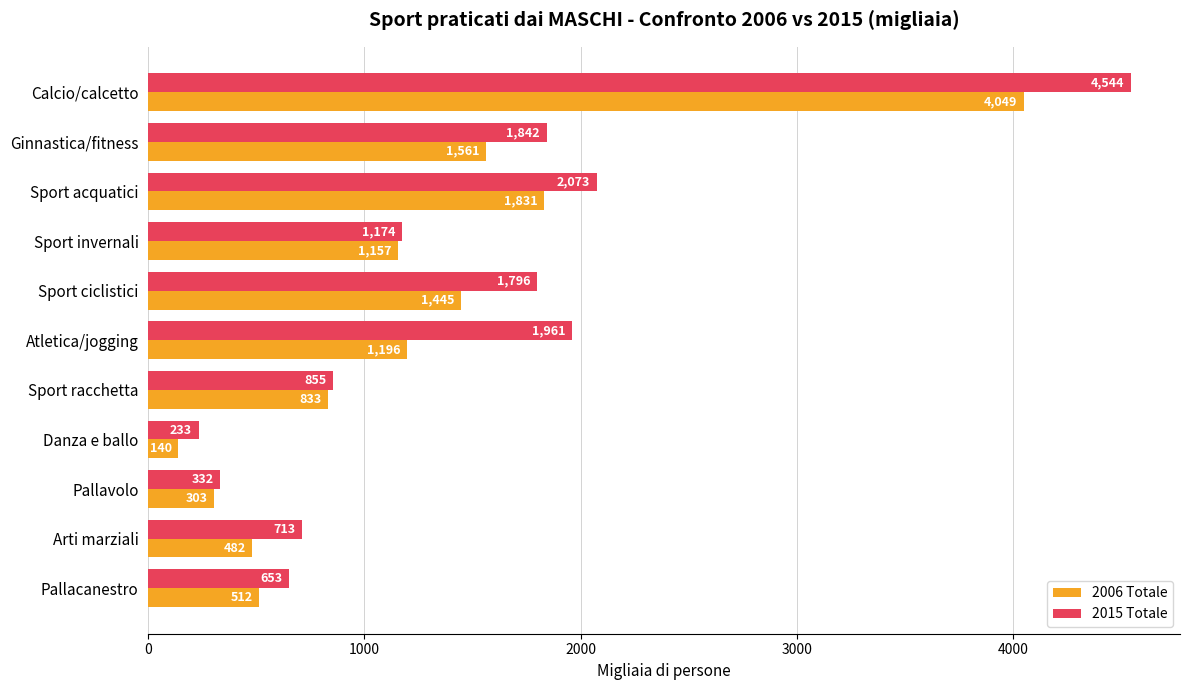

Is the value of 2015 Totale at Ginnastica/fitness greater than the value of 2006 Totale at Pallavolo?

Yes